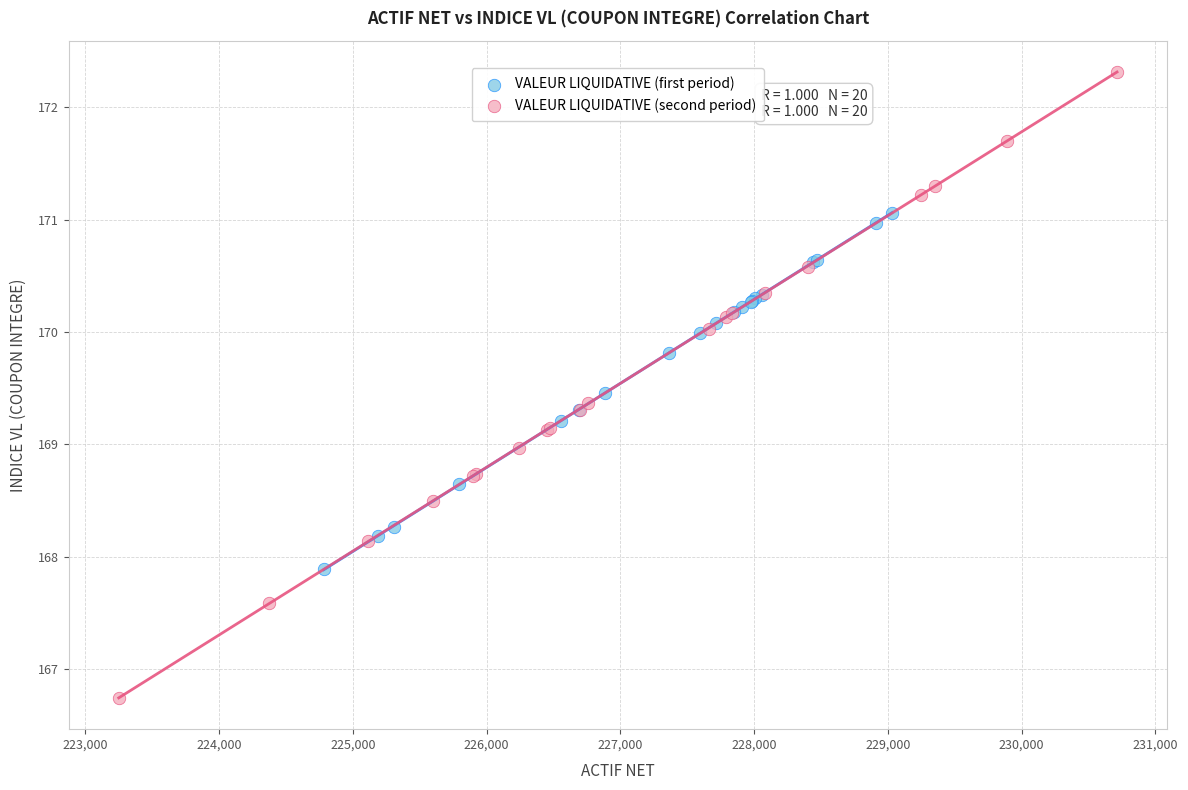

What are all the series names shown in the legend?

VALEUR LIQUIDATIVE (first period), VALEUR LIQUIDATIVE (second period)